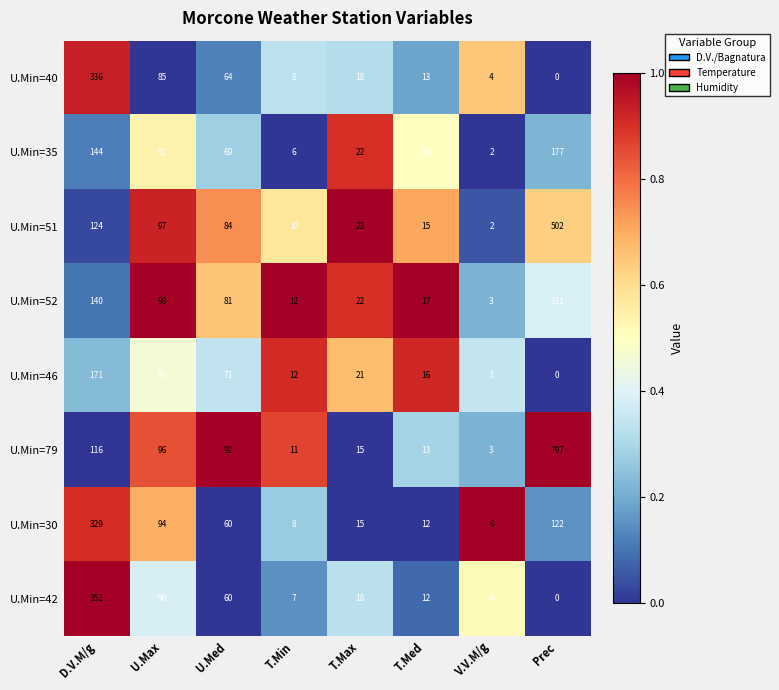

At which label does U.Min=42 first exceed 18?

D.V.M/g